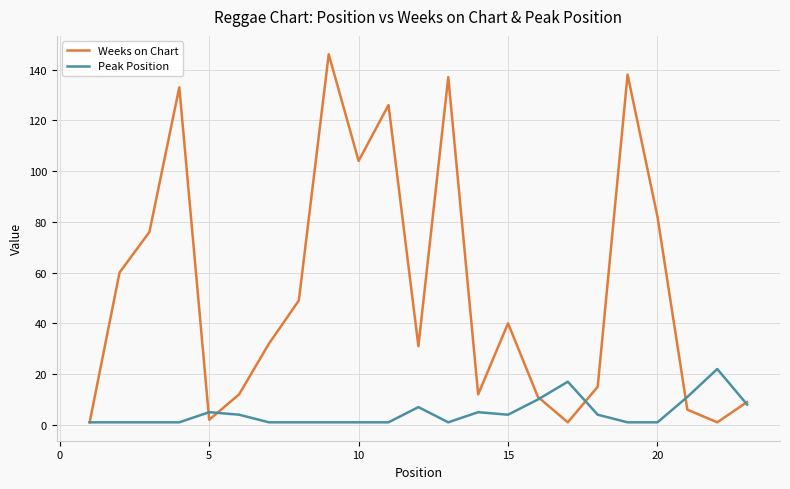

True or false: Weeks on Chart and Peak Position intersect in this chart.

True